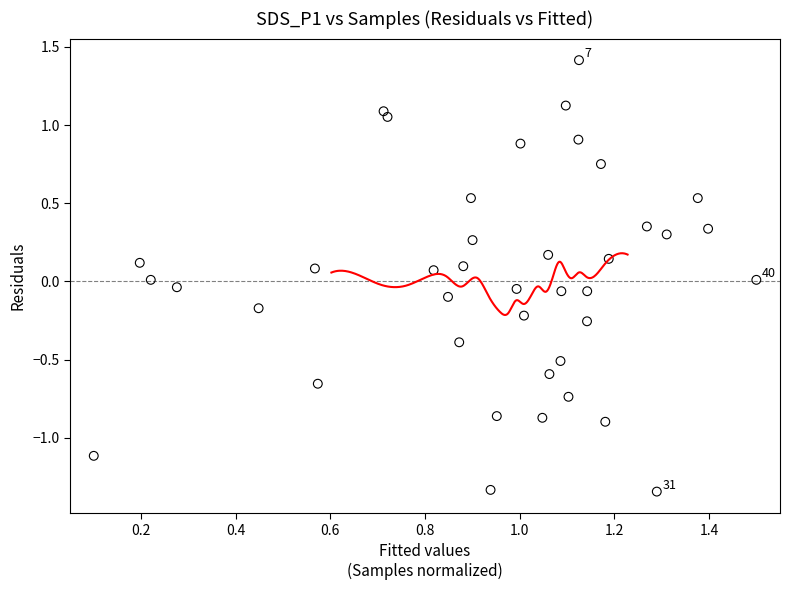

What is the range of X values (max minus min)?

1.4